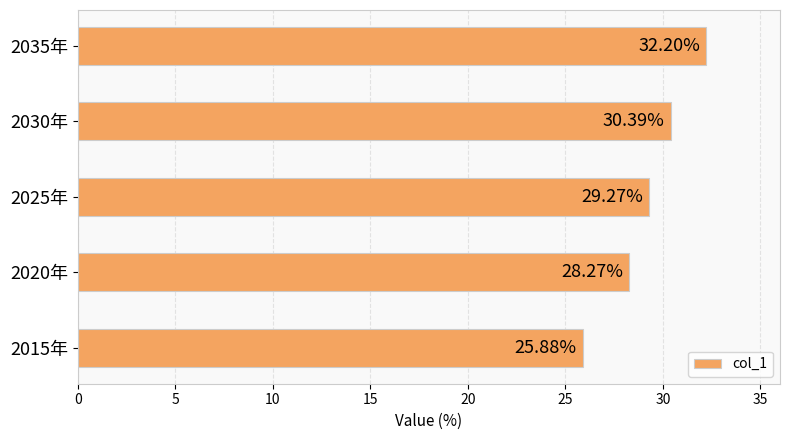

Between 2015年 and 2020年, which is larger?

2020年